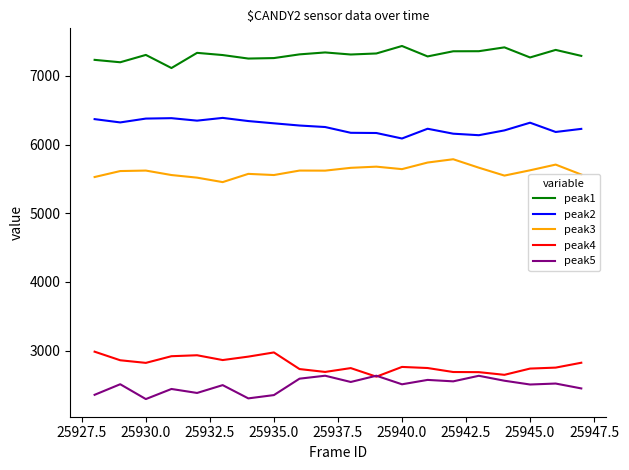

Which series has the largest total across all categories?

peak1